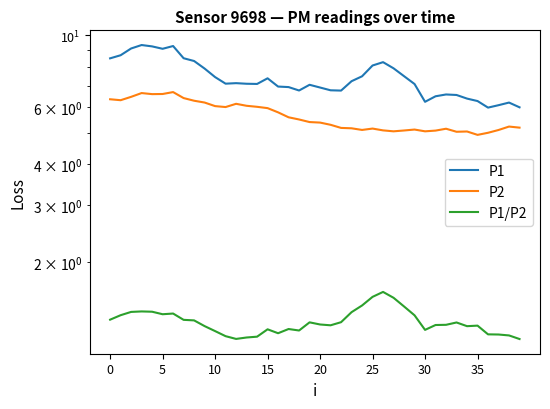

What is the minimum value shown in the chart?

1.2